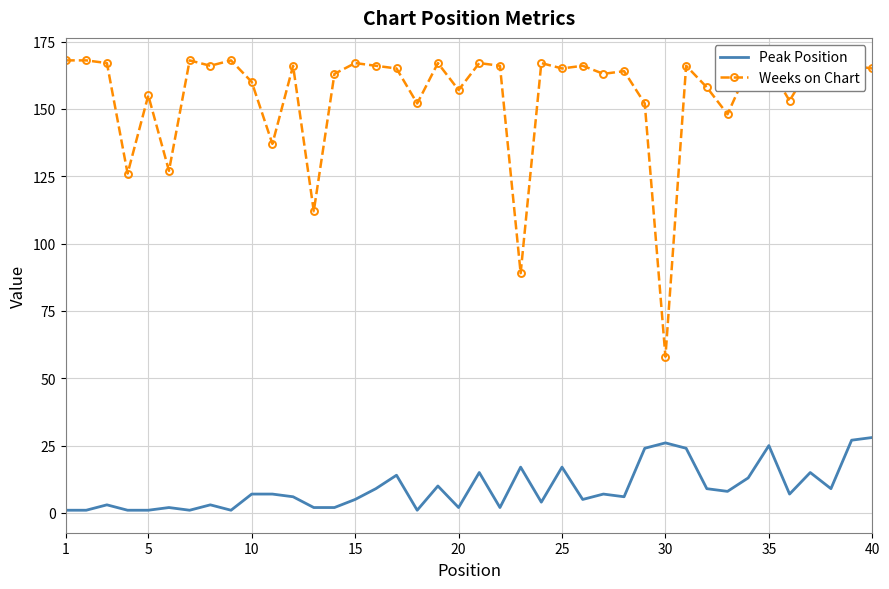

Which series has the largest range (max minus min)?

Weeks on Chart